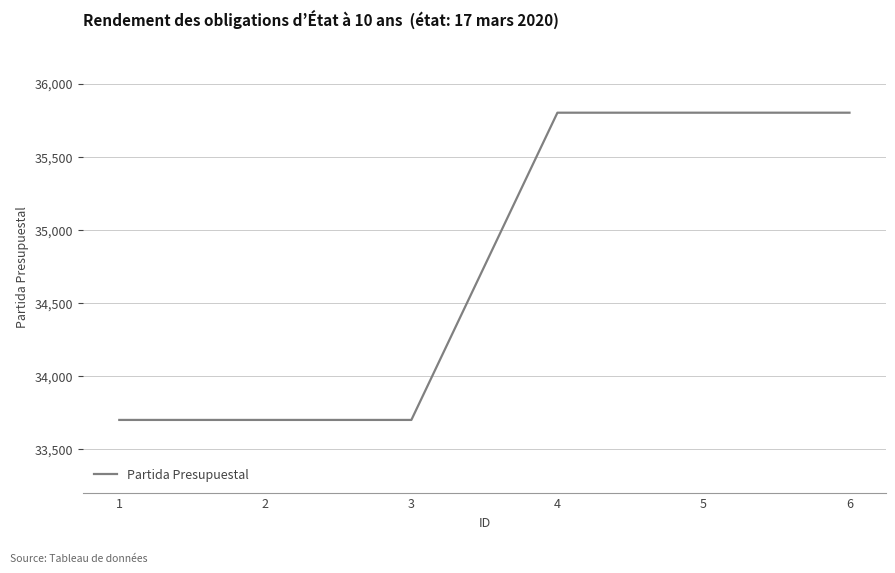

What is the greatest value displayed?

35801